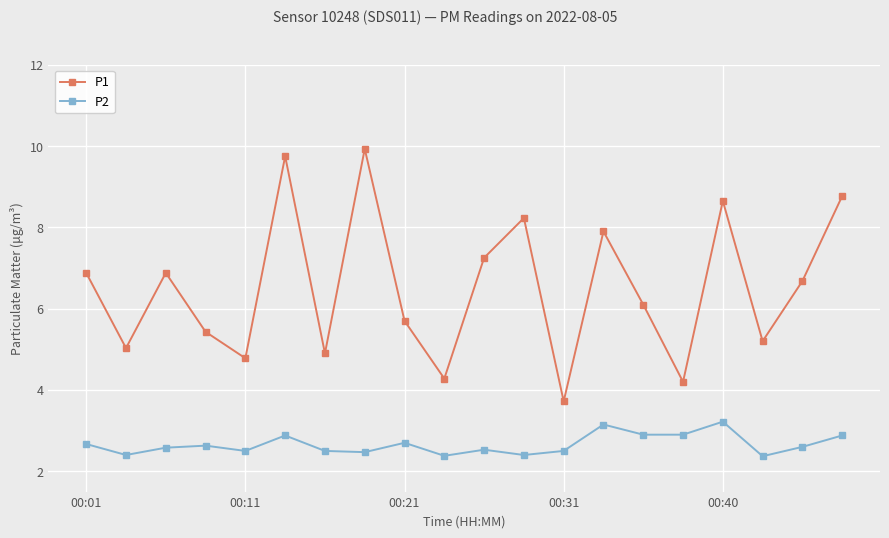

What is the difference between the second highest and second lowest values in the P2 series?

0.8